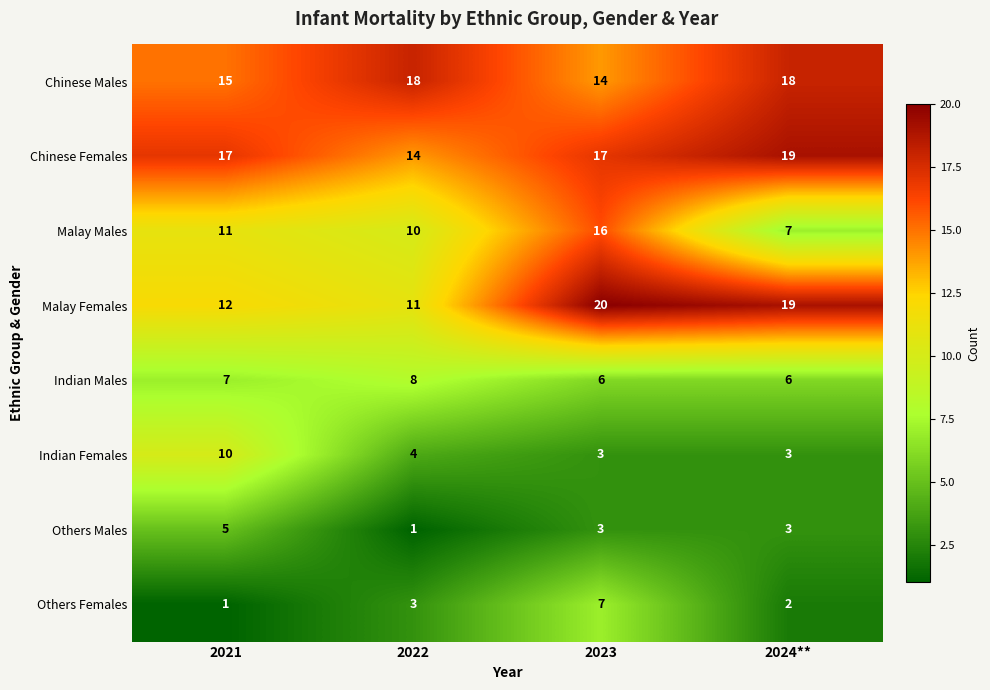

Rank the series by their maximum value, from highest to lowest.

Malay Females, Chinese Females, Chinese Males, Malay Males, Indian Females, Indian Males, Others Females, Others Males